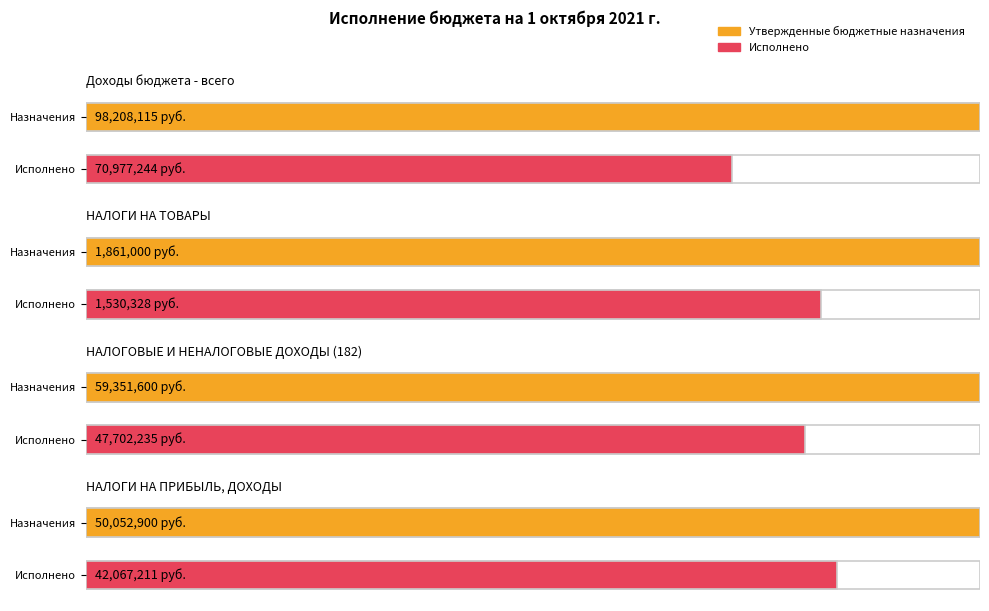

True or false: Исполнено has a value of 72669772.4 at НАЛОГОВЫЕ И НЕНАЛОГОВЫЕ ДОХОДЫ (182).

False